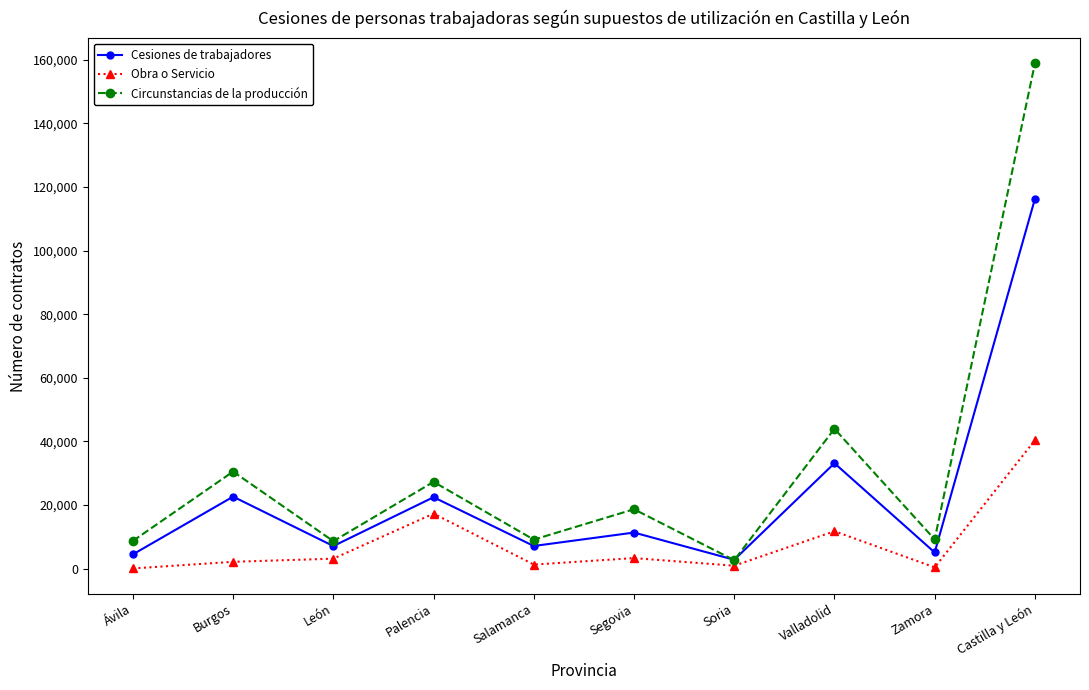

True or false: Obra o Servicio has more than 2 interior local peaks.

True